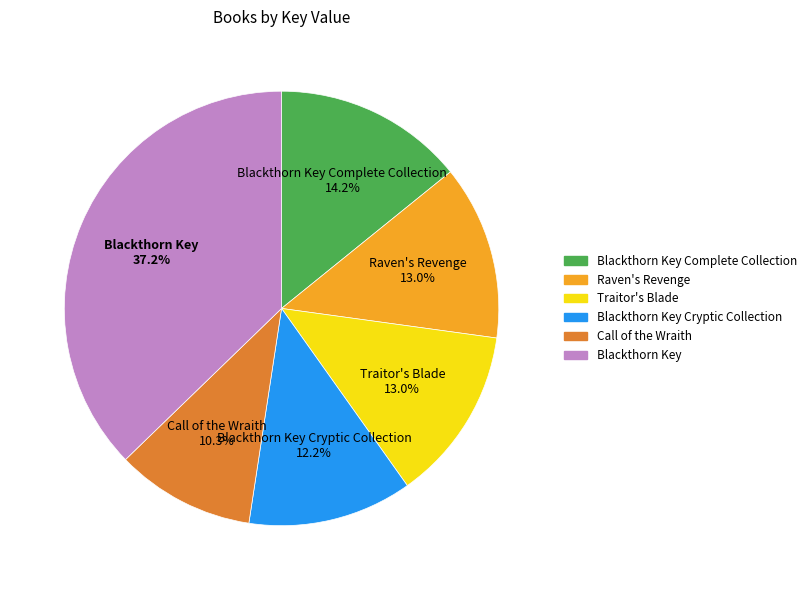

To the nearest percent, what is the average slice percentage?

17%